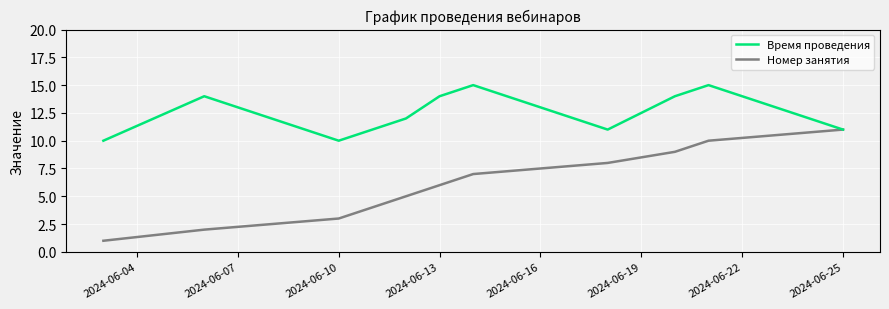

What is the lowest value of the Время проведения series?

10